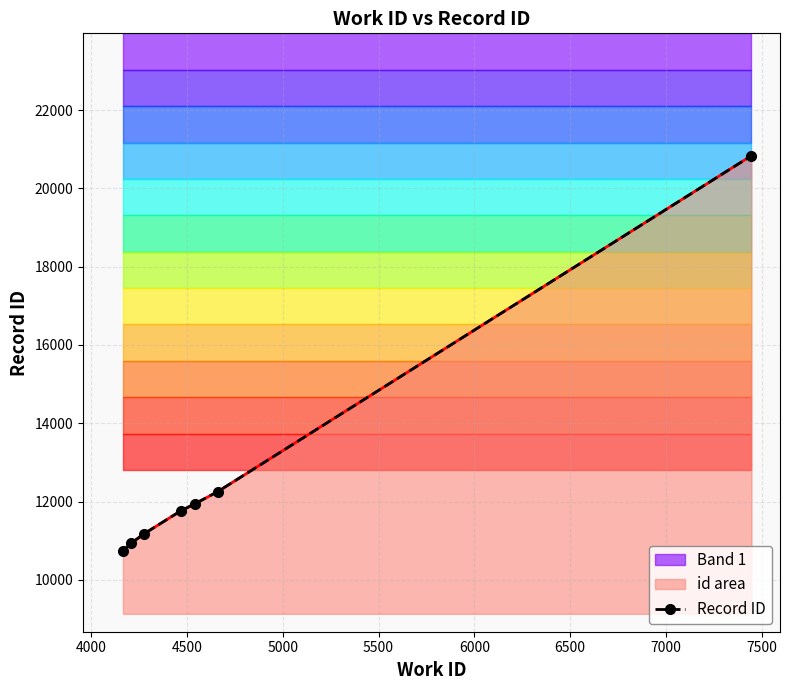

What is the smallest value displayed?

10742